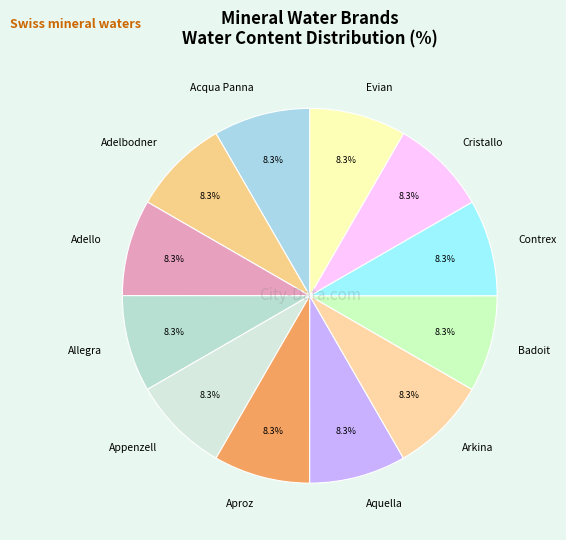

True or false: Cristallo accounts for 8% of the total.

True